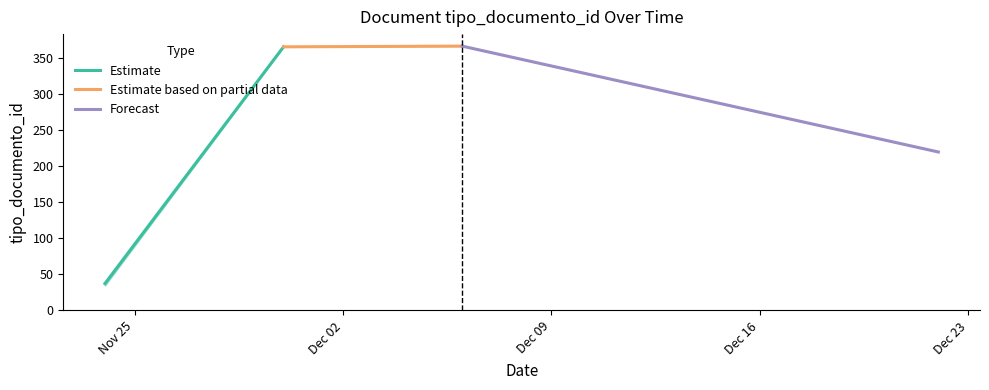

How many data points in Estimate are less than 366?

1